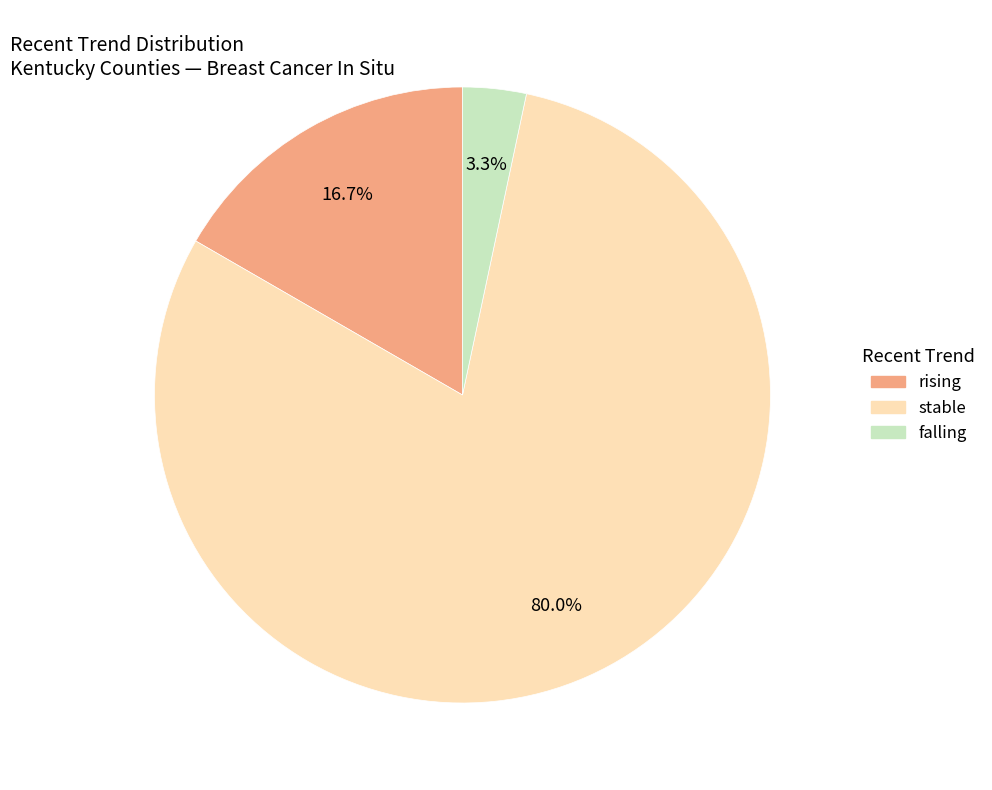

Between rising and falling, which is larger?

rising